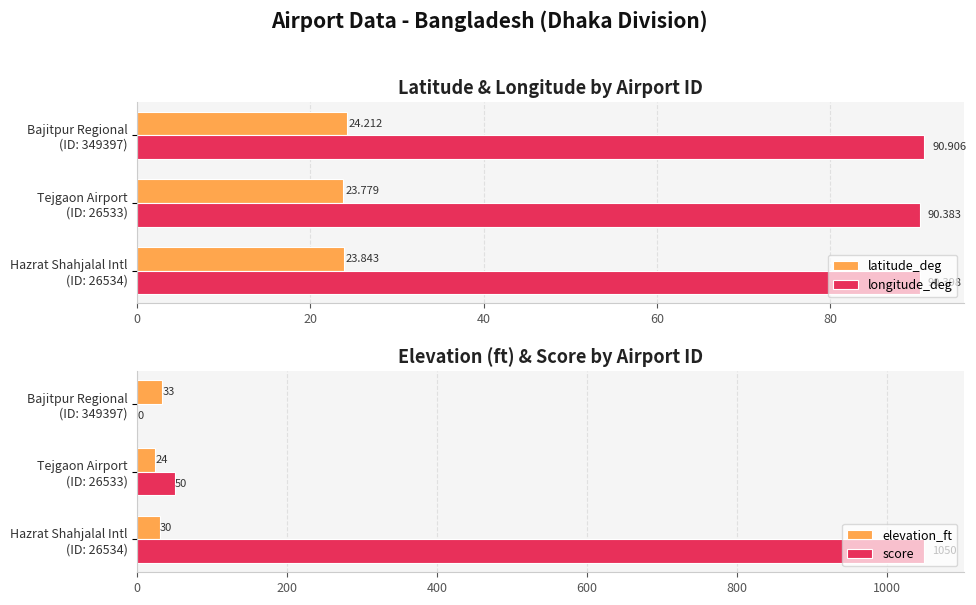

What are all the series names shown in the legend?

latitude_deg, longitude_deg, elevation_ft, score